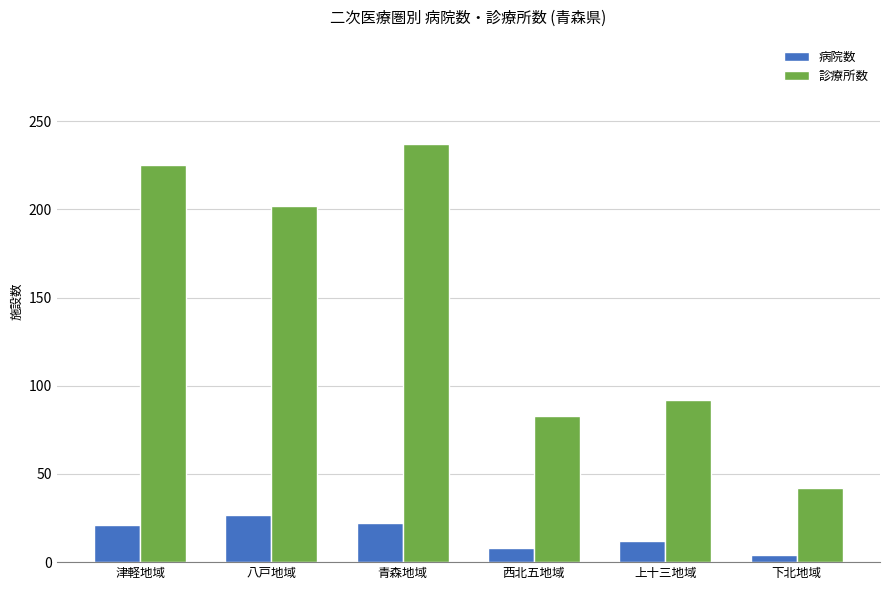

Rank the series by their average value, from lowest to highest.

病院数, 診療所数